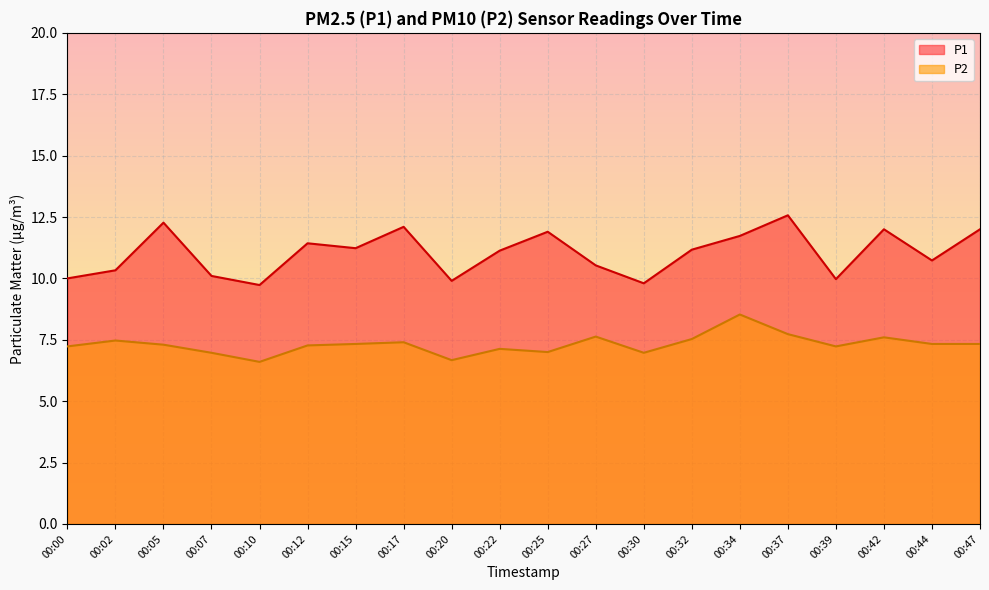

Reading left to right, list all the values displayed in this chart.

P1: 00:00=10.0	00:02=10.3	00:05=12.3	00:07=10.1	00:10=9.7	00:12=11.4	00:15=11.2	00:17=12.1	00:20=9.9	00:22=11.1	00:25=11.9	00:27=10.5	00:30=9.8	00:32=11.2	00:34=11.7	00:37=12.6	00:39=10.0	00:42=12.0	00:44=10.7	00:47=12.0
P2: 00:00=7.2	00:02=7.5	00:05=7.3	00:07=7.0	00:10=6.6	00:12=7.3	00:15=7.3	00:17=7.4	00:20=6.7	00:22=7.1	00:25=7.0	00:27=7.6	00:30=7.0	00:32=7.5	00:34=8.5	00:37=7.7	00:39=7.2	00:42=7.6	00:44=7.3	00:47=7.3